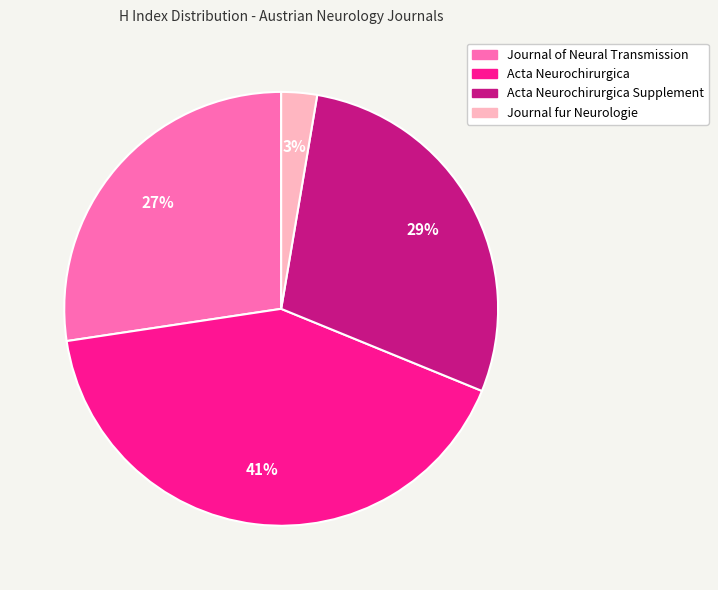

To the nearest percent, what is the average slice percentage?

25%